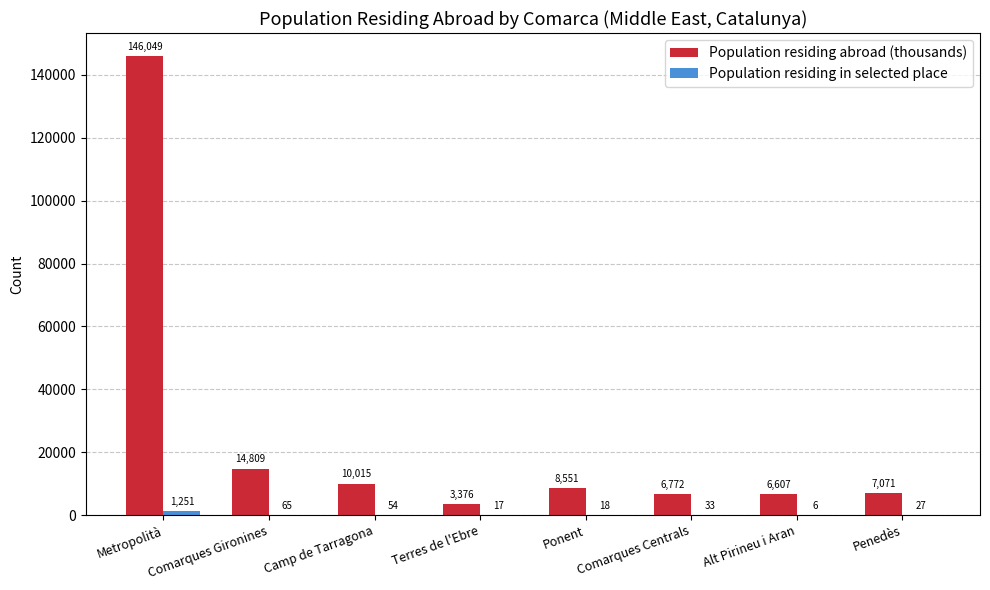

Are the bars grouped side by side (vs. stacked)?

Yes